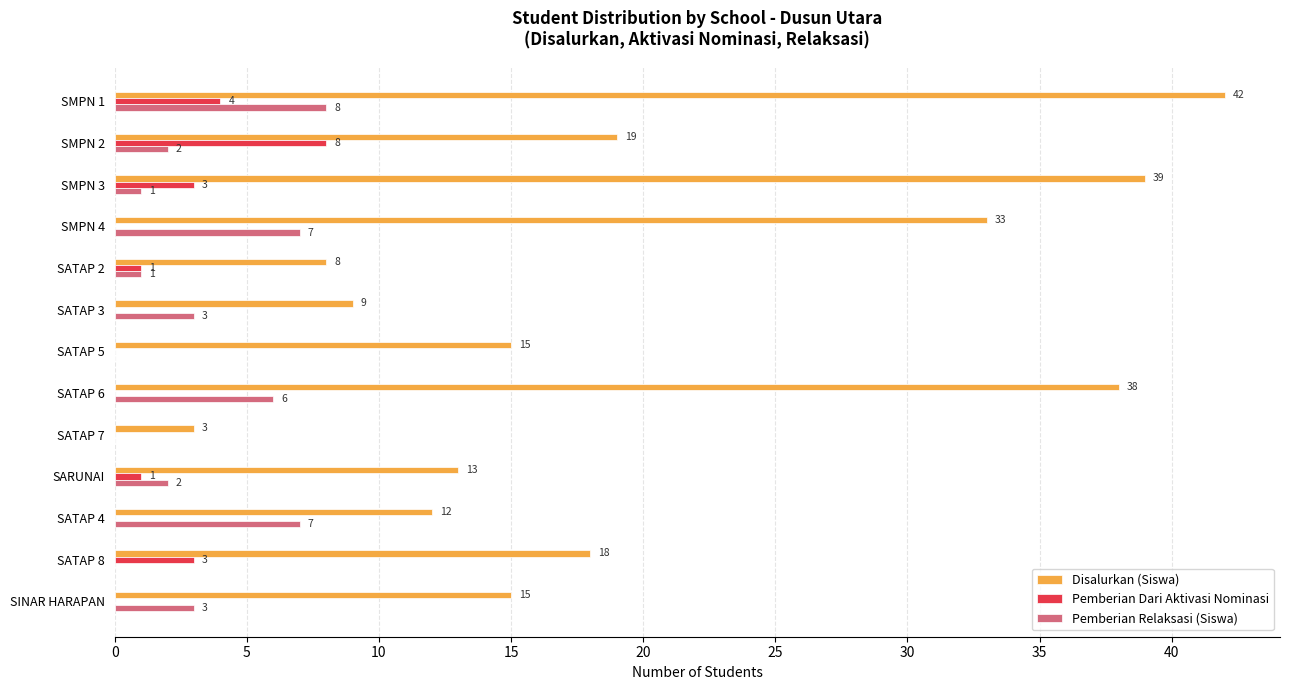

What is the total value across all series at SATAP 7?

3